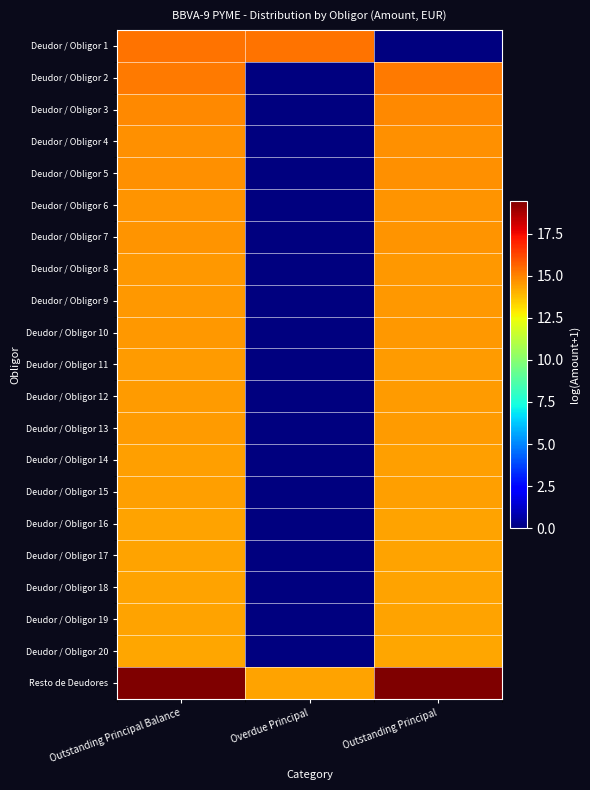

Count the number of categories in the chart.

3